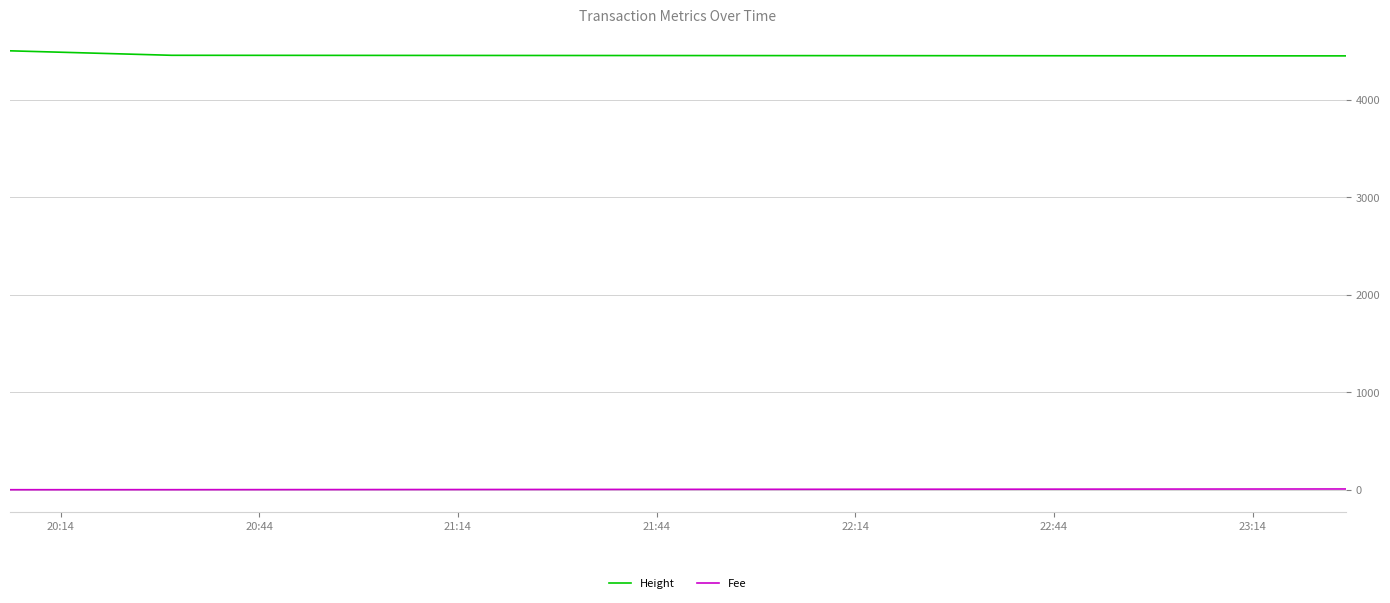

Rank the series by their average value, from highest to lowest.

Height, Fee